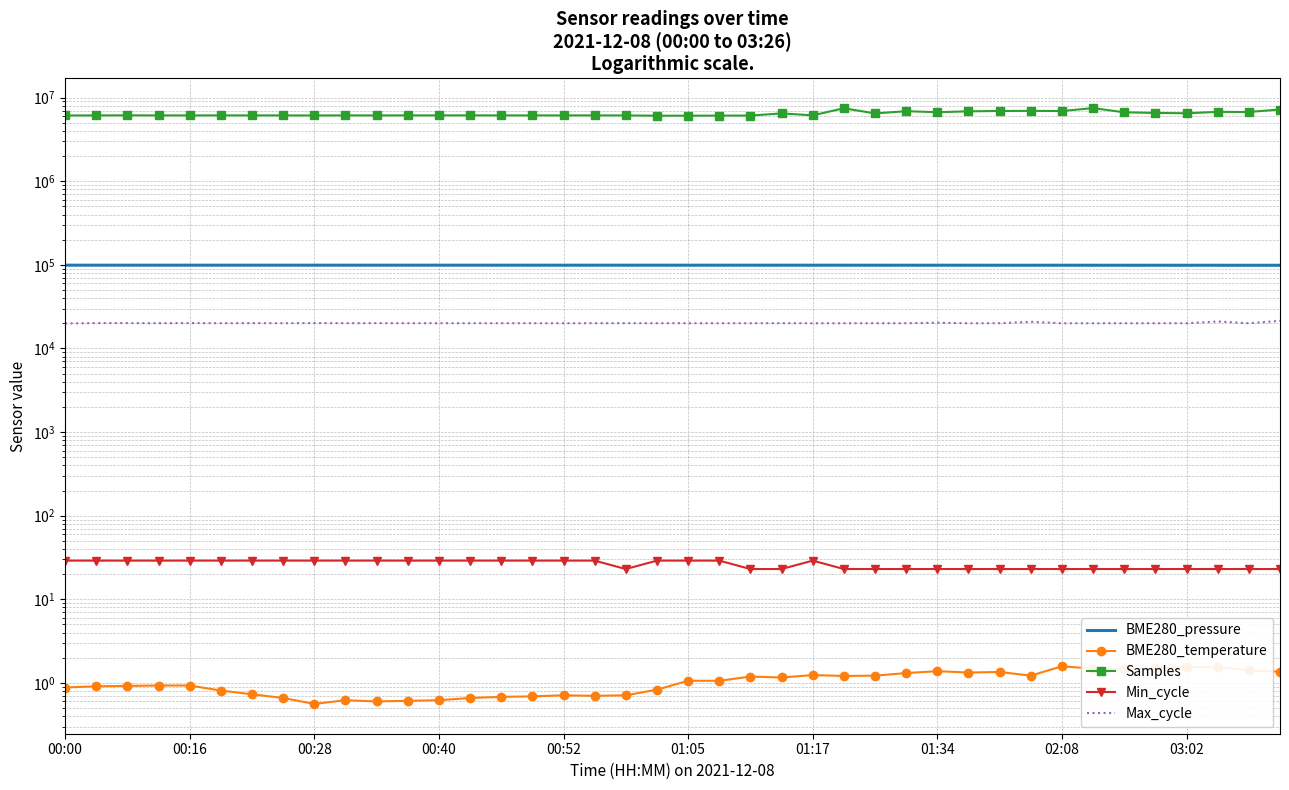

At which label does BME280_pressure reach its minimum?

38